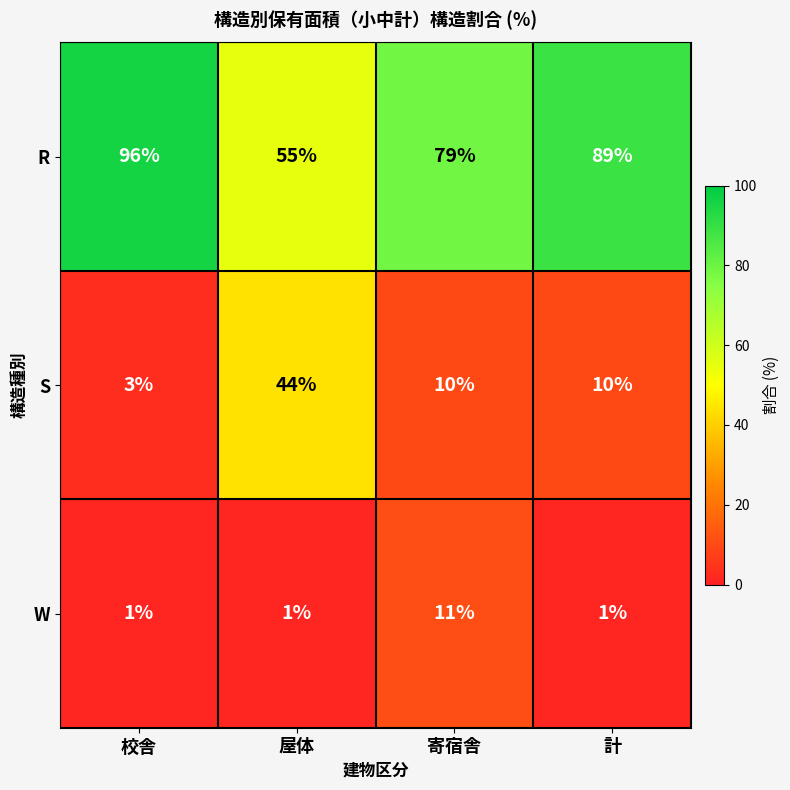

What is the spread (max minus min) of values at 寄宿舎?

69